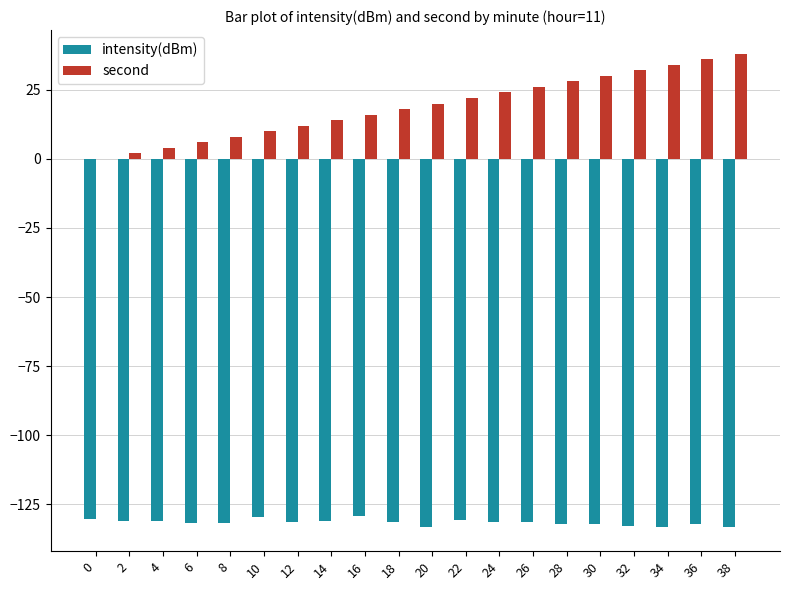

What is the total value across all series at 34?

-99.1